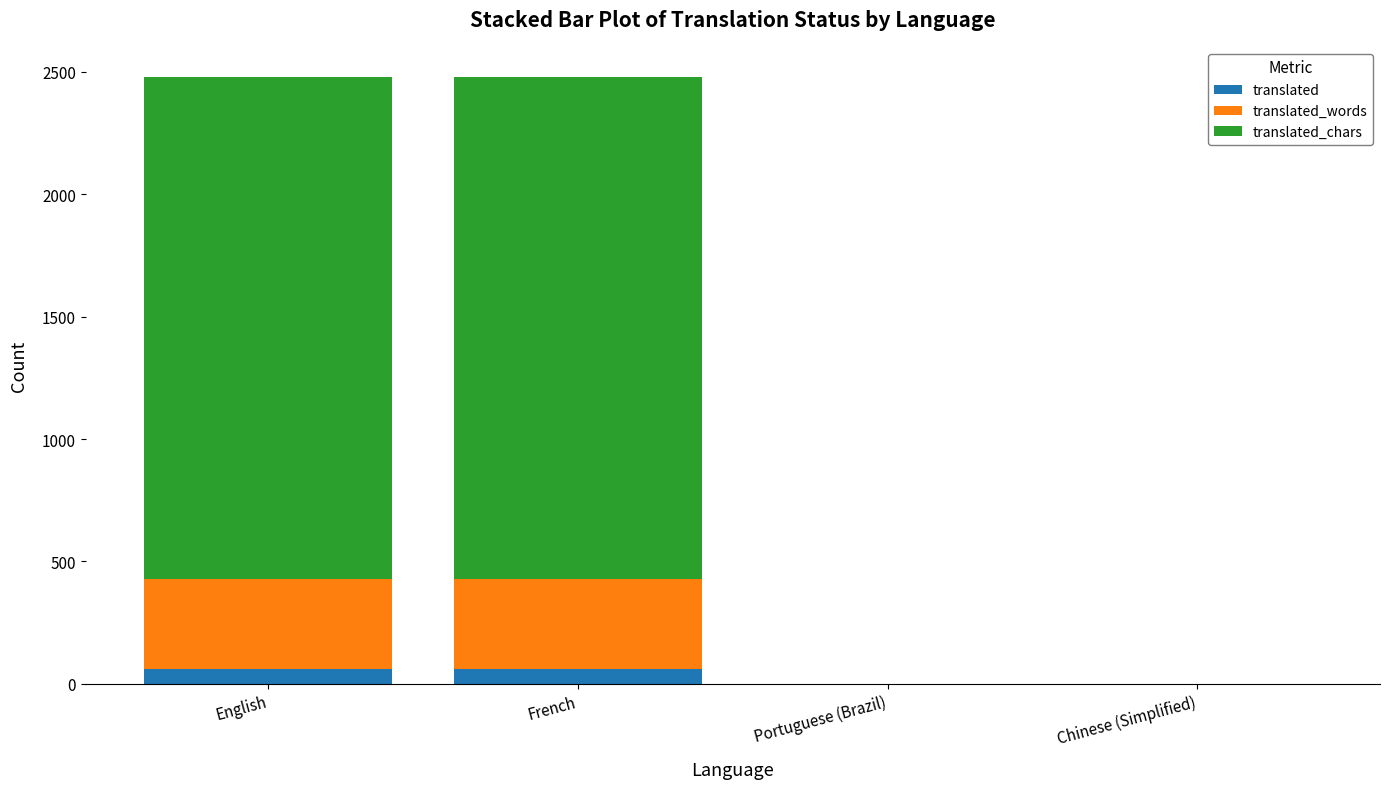

True or false: translated has a value of 60 at English.

True